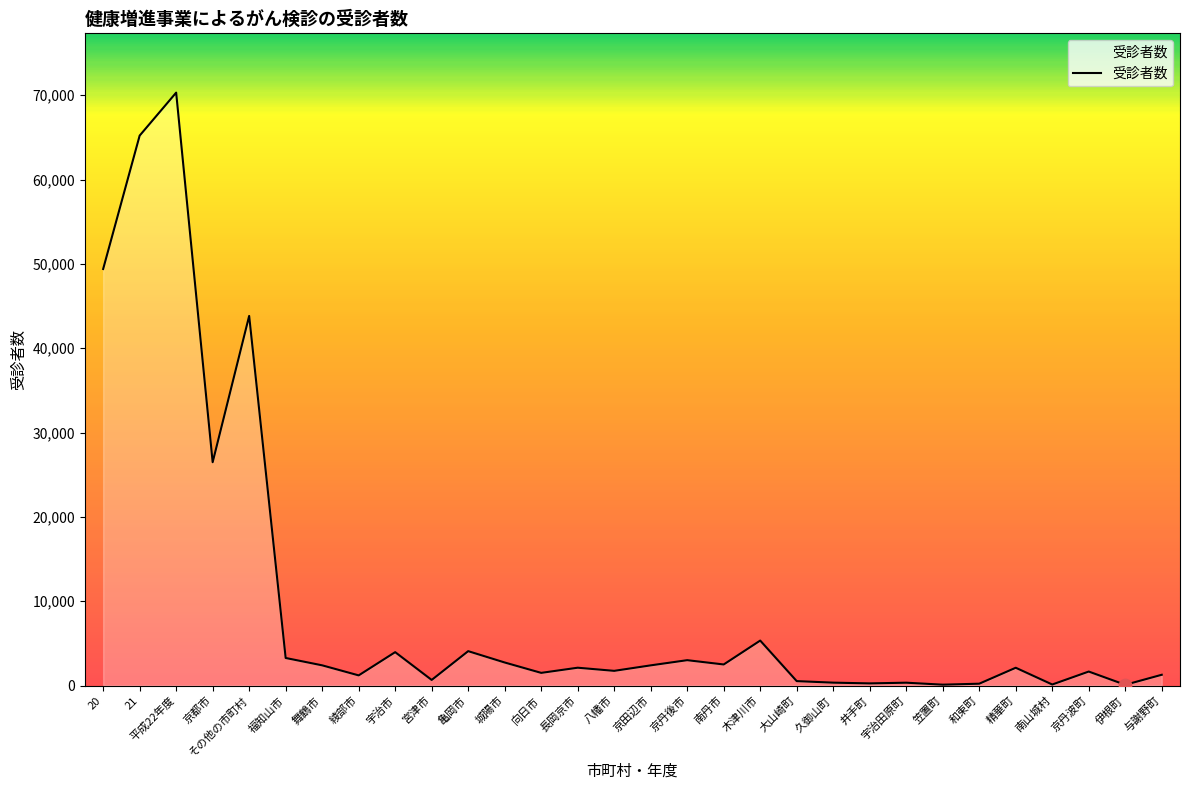

Which has a higher value, 八幡市 or 京田辺市?

京田辺市